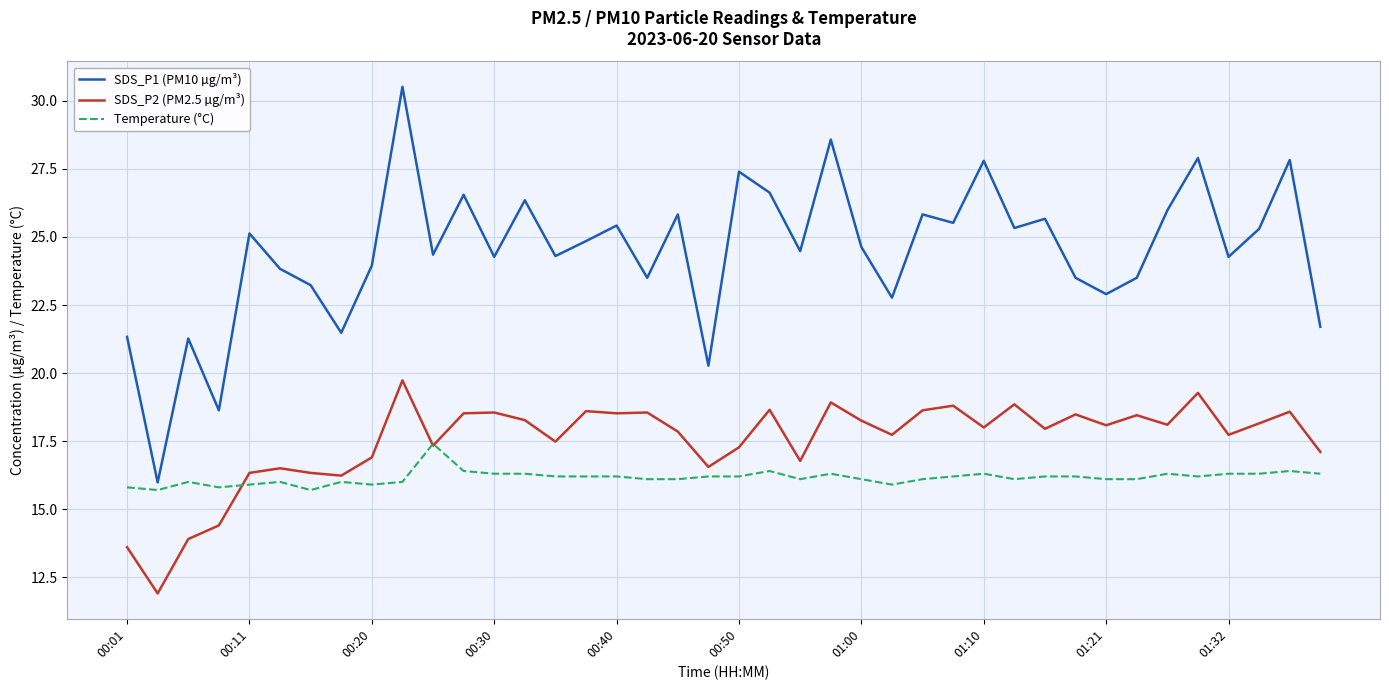

In SDS_P2 (PM2.5 µg/m³), how many points are higher than both neighbors (excluding endpoints)?

13